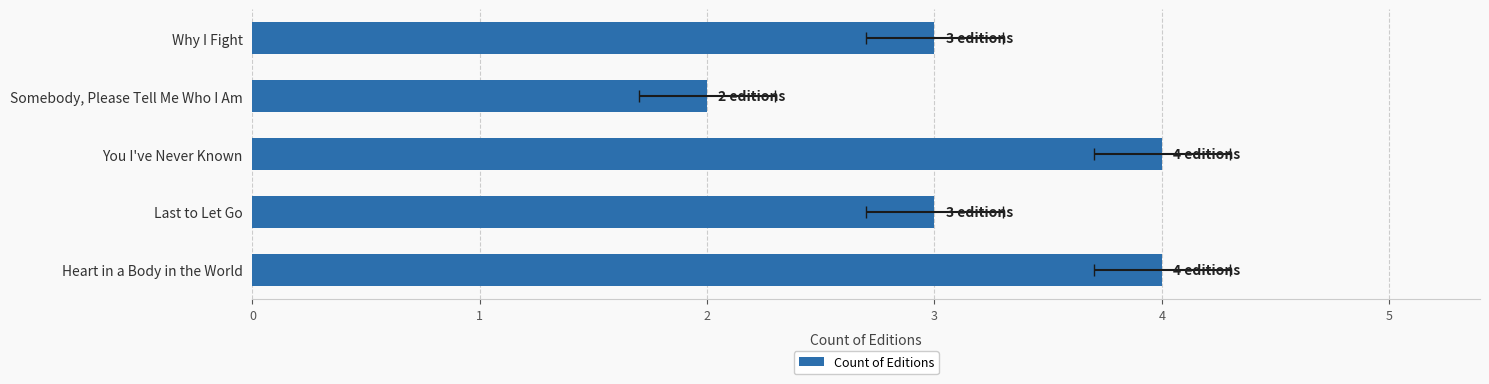

What value does the data have at Why I Fight?

3